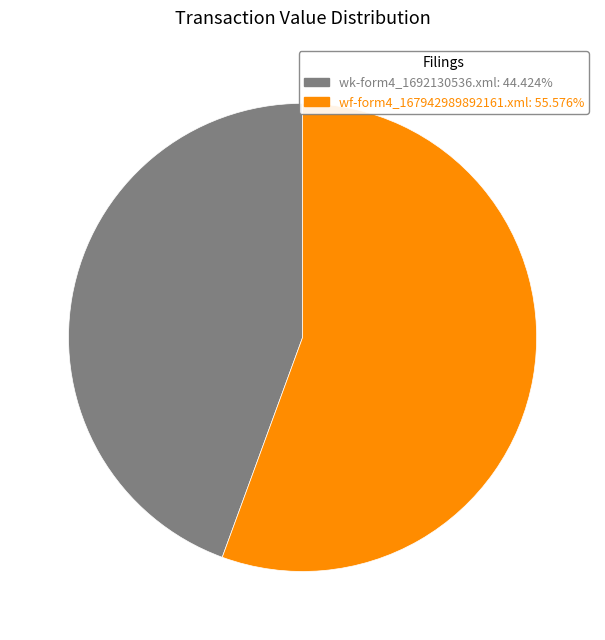

True or false: wk-form4_1692130536.xml accounts for 55% of the total.

False